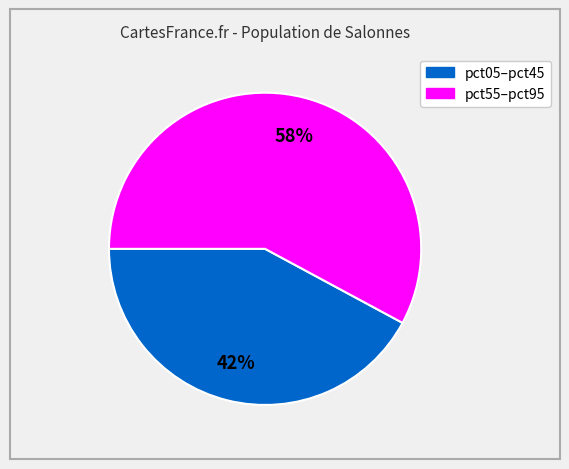

To the nearest percent, what is the difference between the largest and smallest slice percentages?

16%